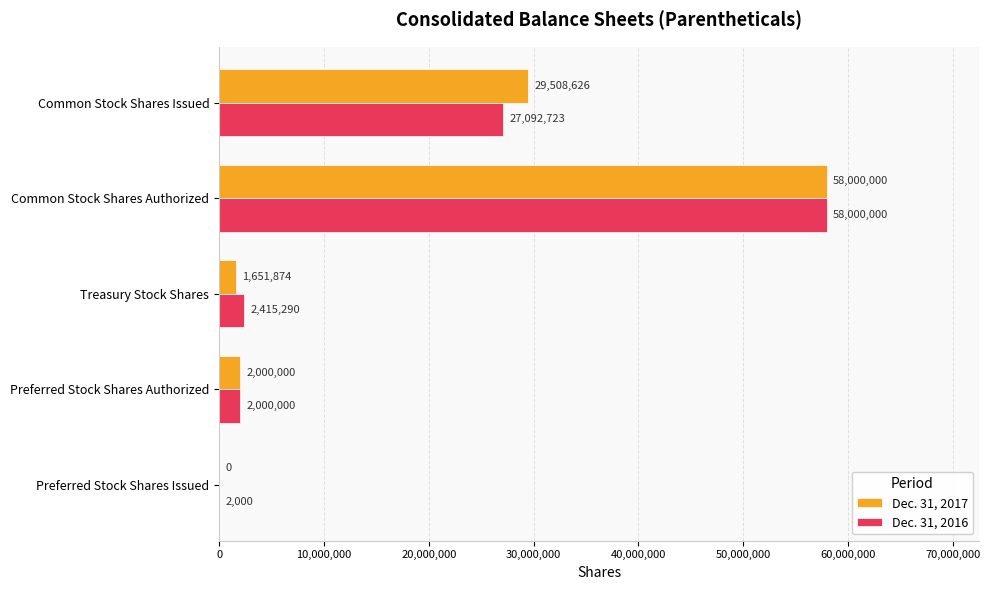

Which series has the largest total across all categories?

Dec. 31, 2017